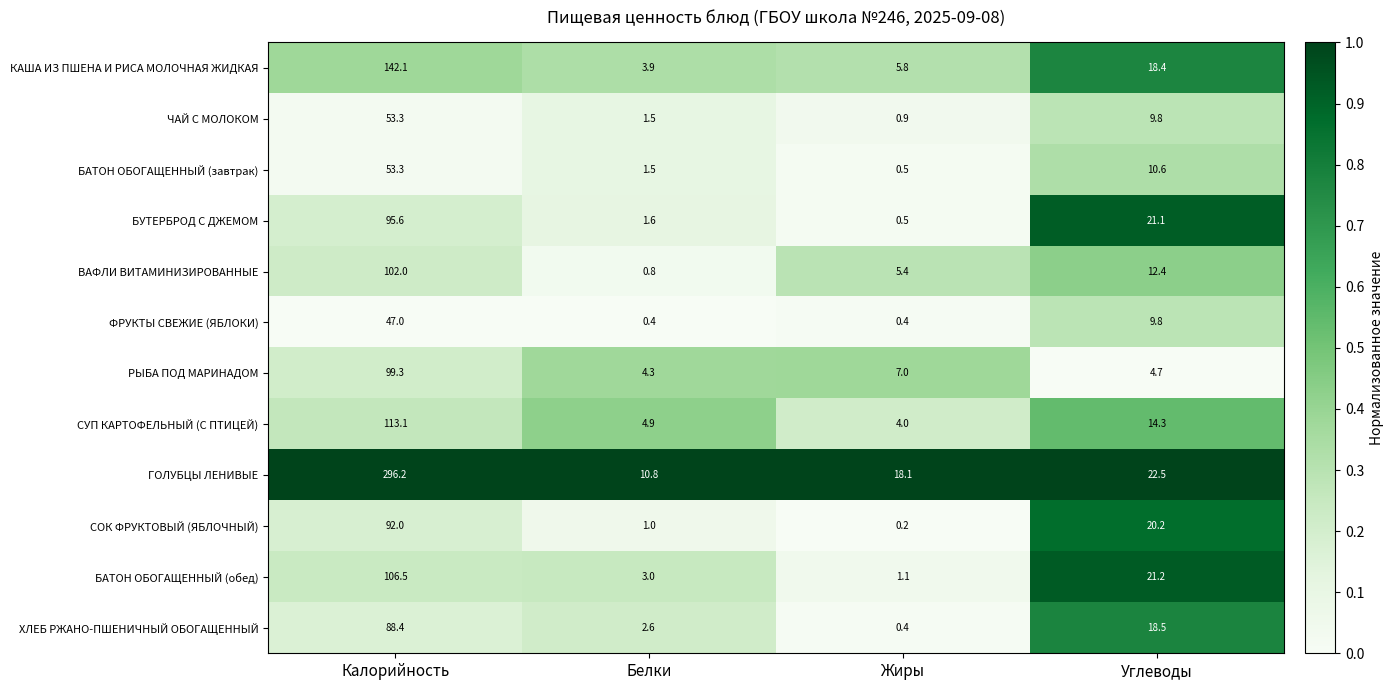

Rank the categories by ХЛЕБ РЖАНО-ПШЕНИЧНЫЙ ОБОГАЩЕННЫЙ value from lowest to highest.

Жиры, Белки, Углеводы, Калорийность